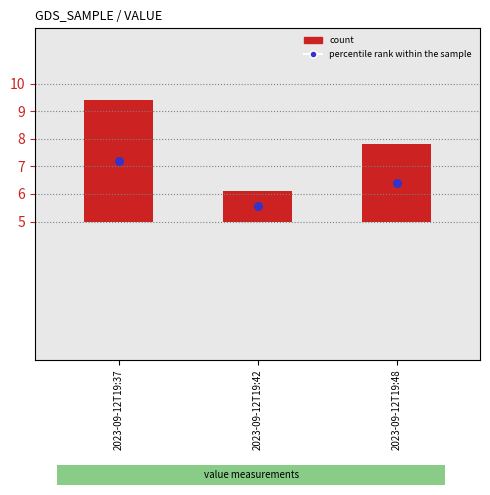

What is the ratio of the value at 2023-09-12T19:37 to the value at 2023-09-12T19:48?

1.6